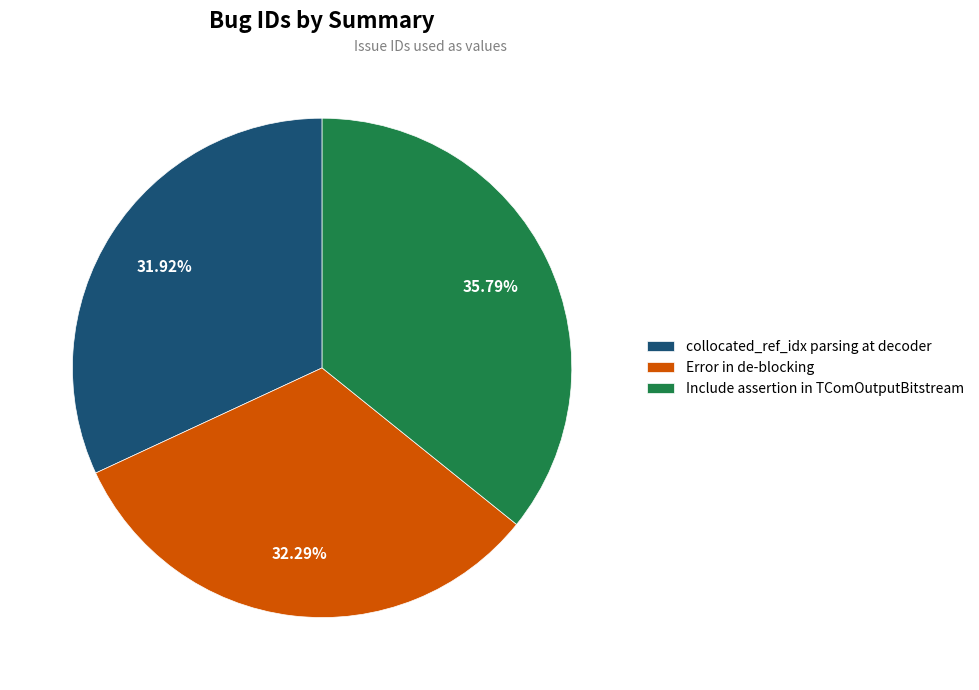

Which category has the biggest portion of the pie?

Include assertion in TComOutputBitstream